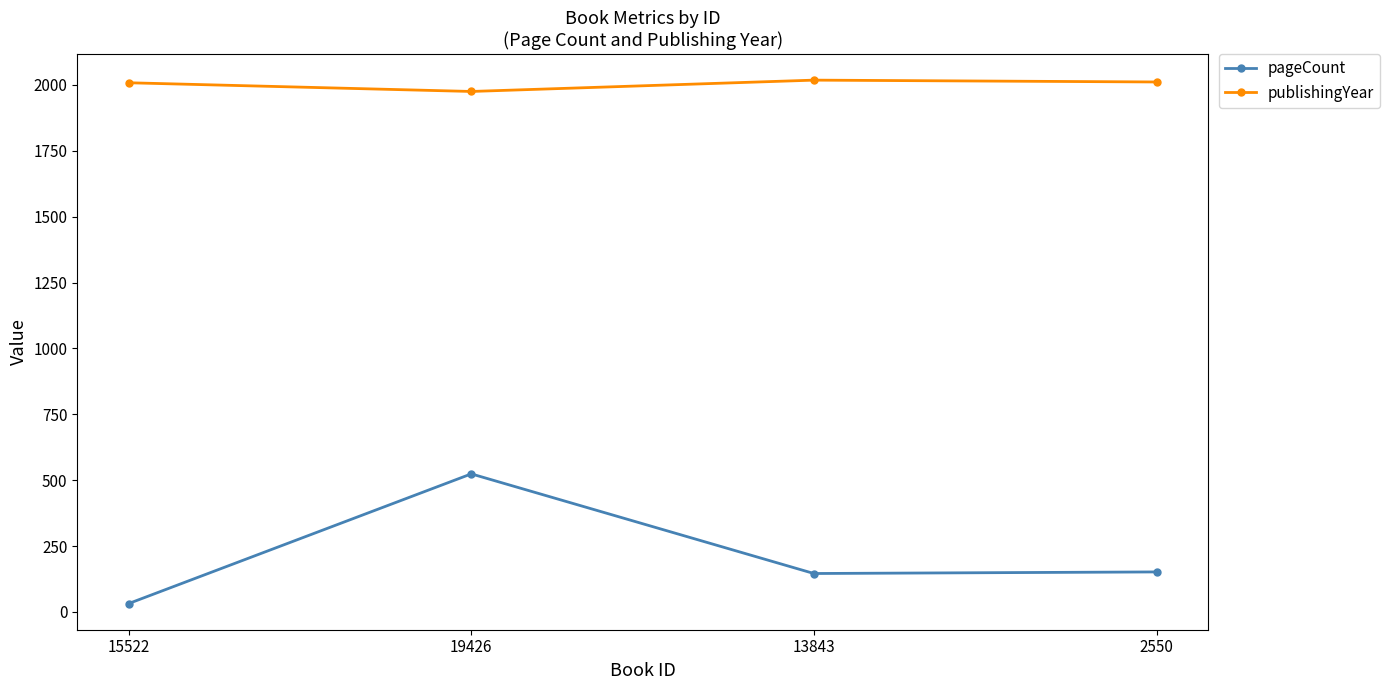

What is the label of the 4th point from the right?

15522